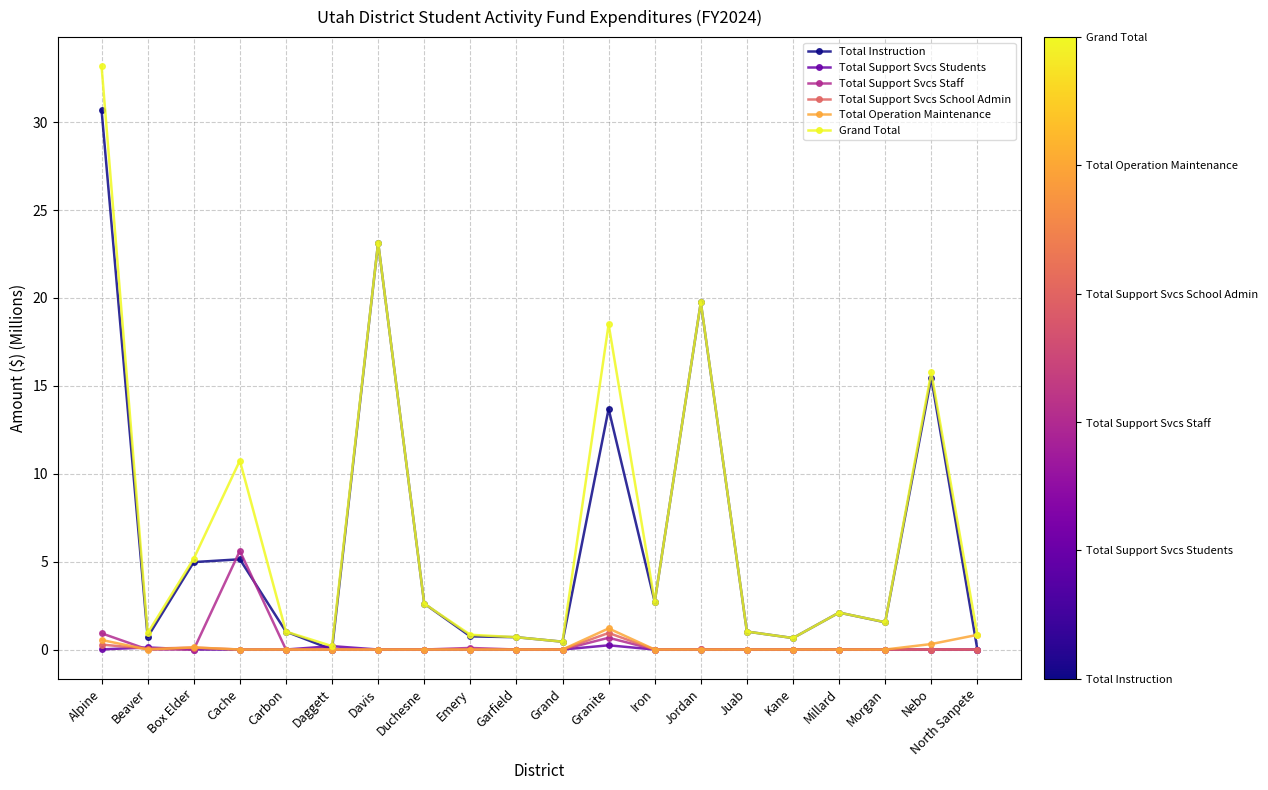

Count the number of categories in the chart.

20